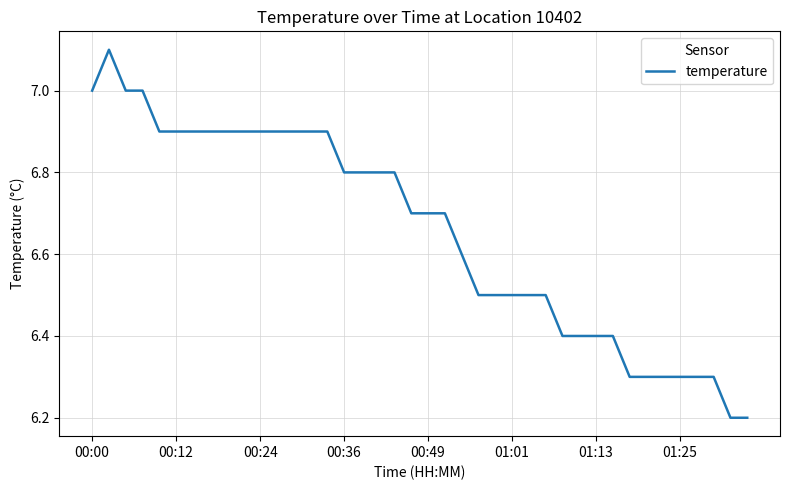

What is the difference between the maximum and minimum values?

0.9